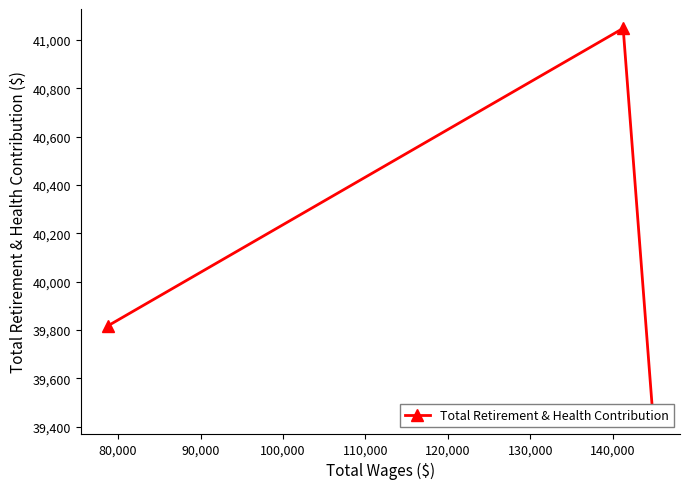

What is the value of the 2nd point from the left?

41048